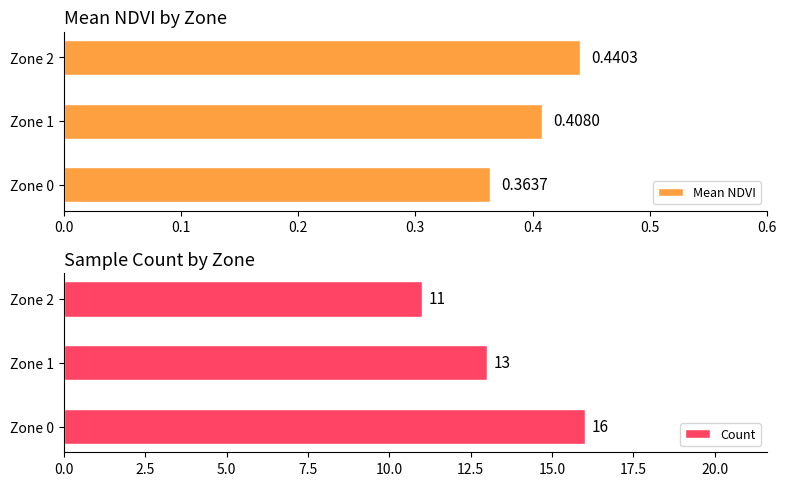

Does the chart contain any negative values?

No